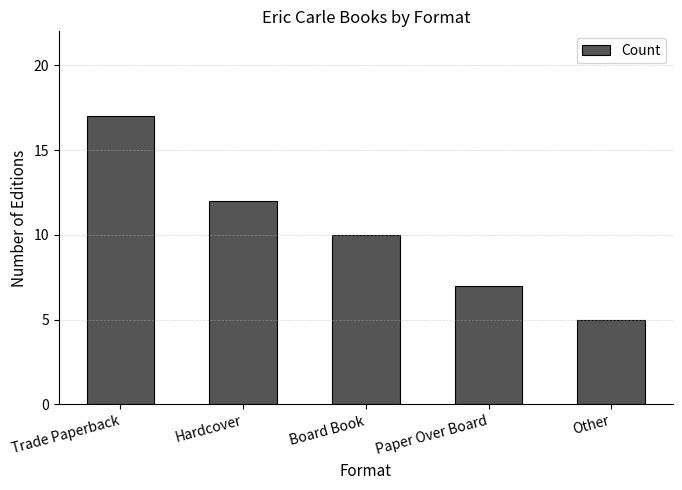

What position from the right is Trade Paperback?

5